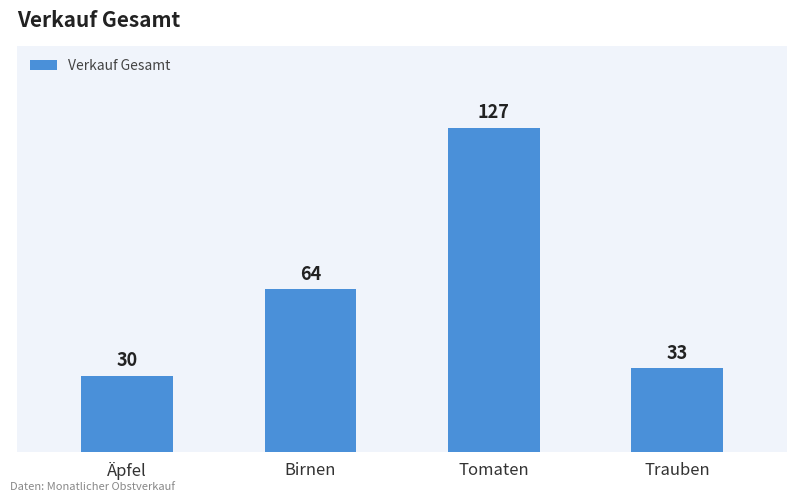

Rank the categories by value from highest to lowest.

Tomaten, Birnen, Trauben, Äpfel